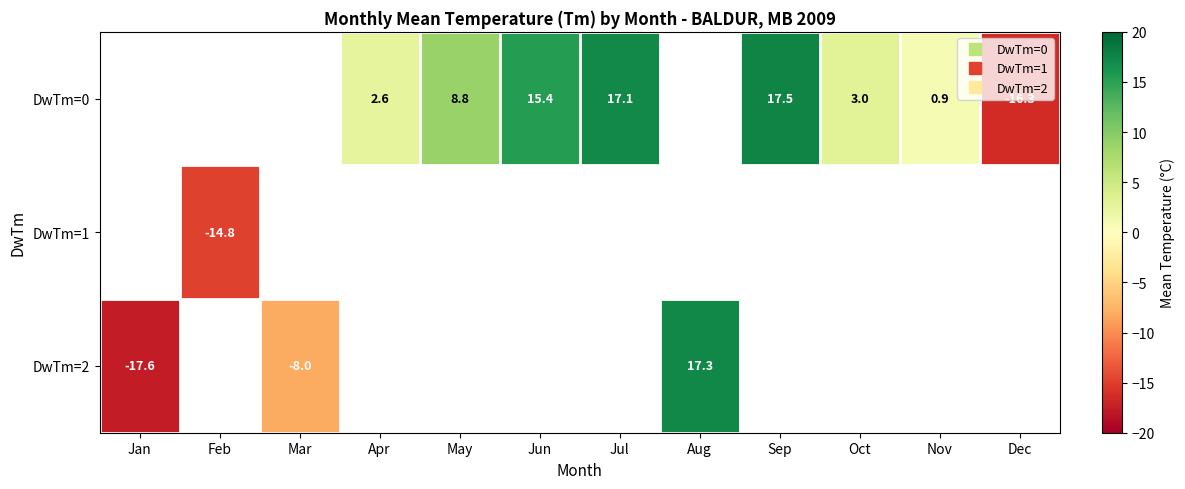

What is the difference between the maximum and second lowest values in the row_0 series?

16.6